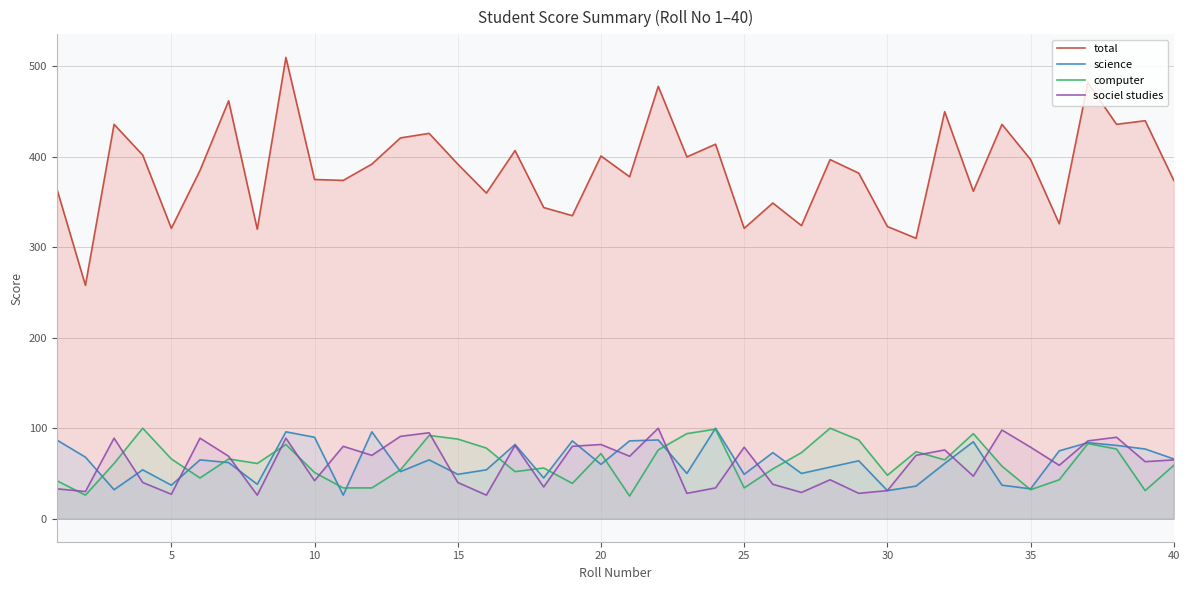

What is the maximum value for science?

100